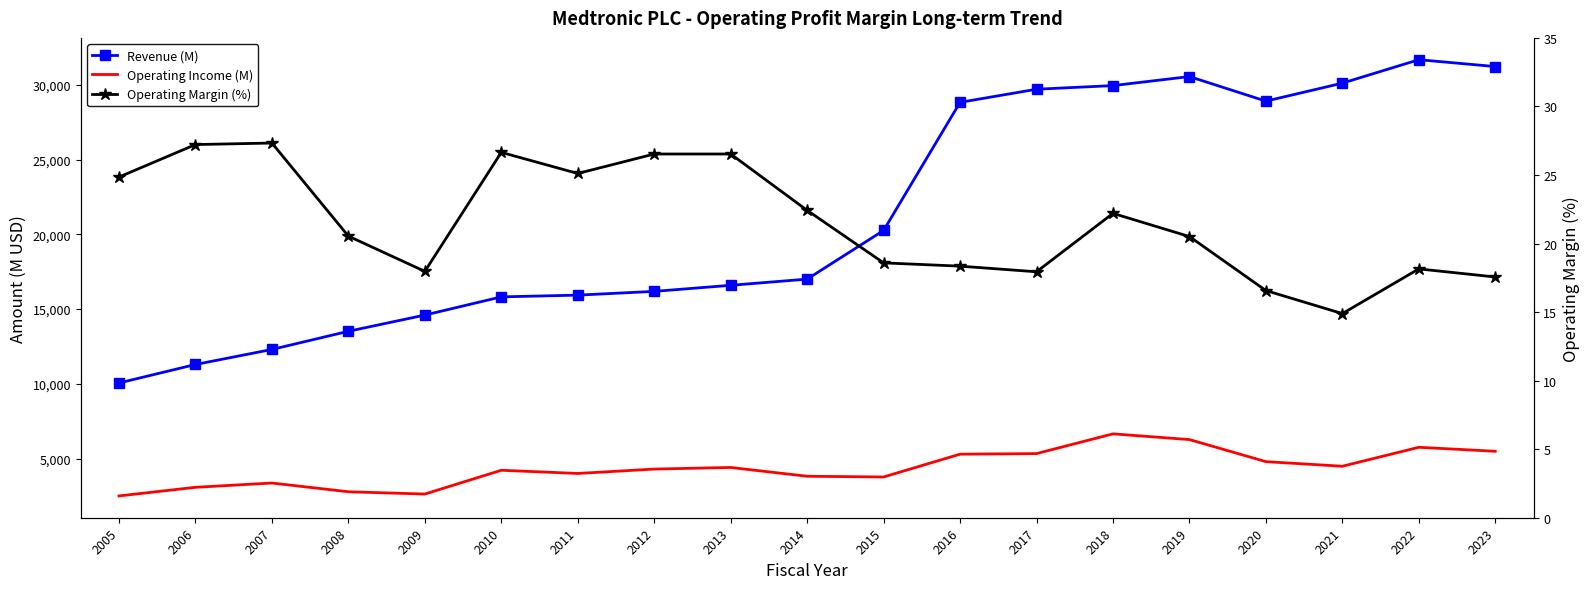

At which label is Operating Margin (%) closest to 21?

2008